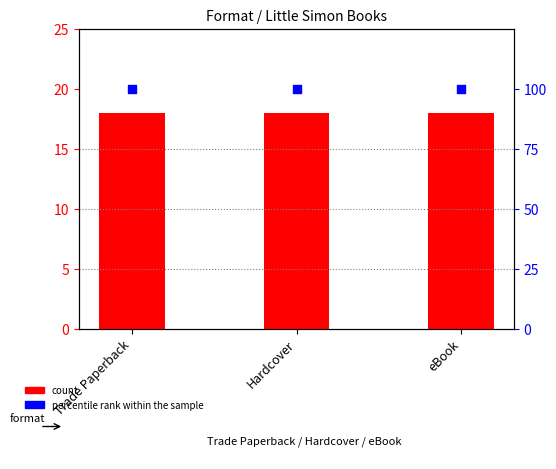

Which series has the widest spread of Y values?

count